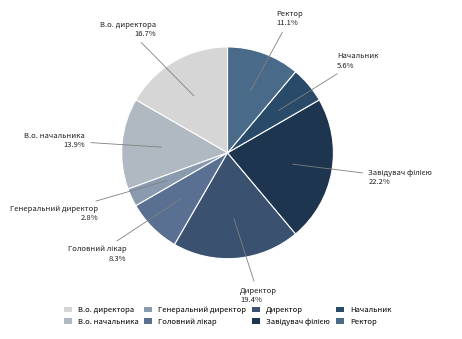

How many slices are in this pie chart?

8